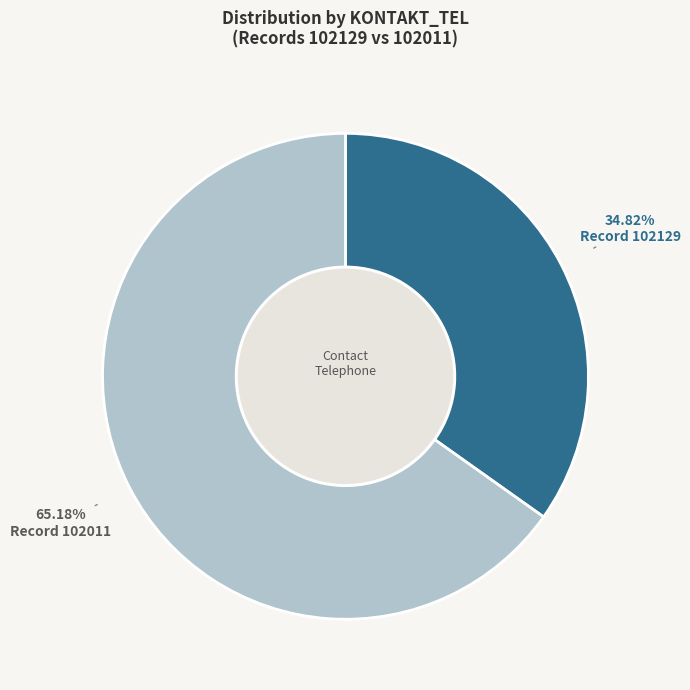

Does any single category account for the majority?

Yes